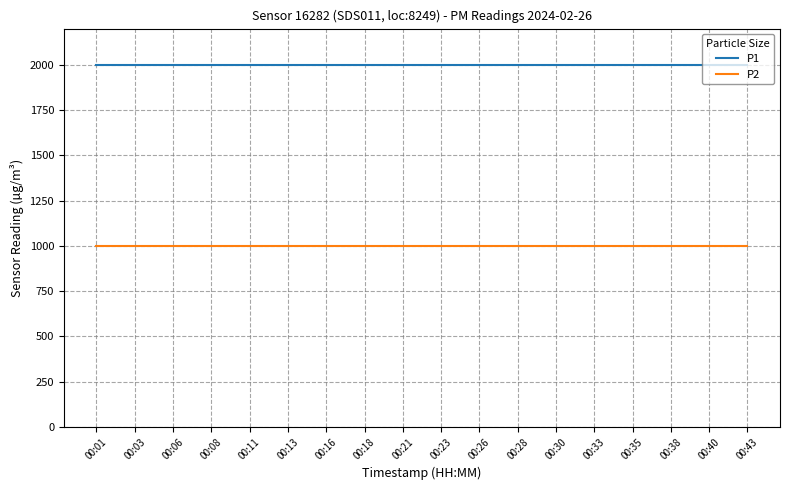

What is the total value across all series at 00:38?

2999.8